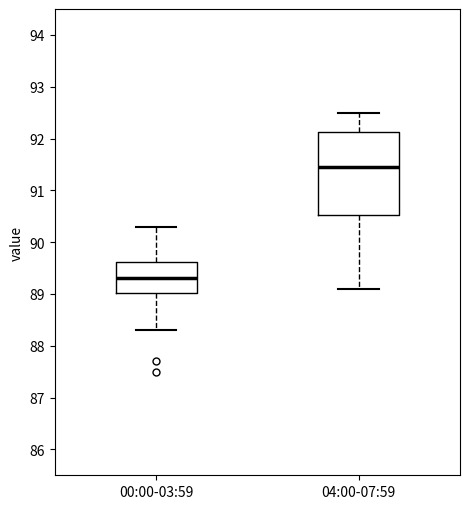

Where does the upper whisker of the box for 00:00-03:59 end on the y-axis? The values are not printed on the chart, so give them approximately, as read against the axis.

90.3